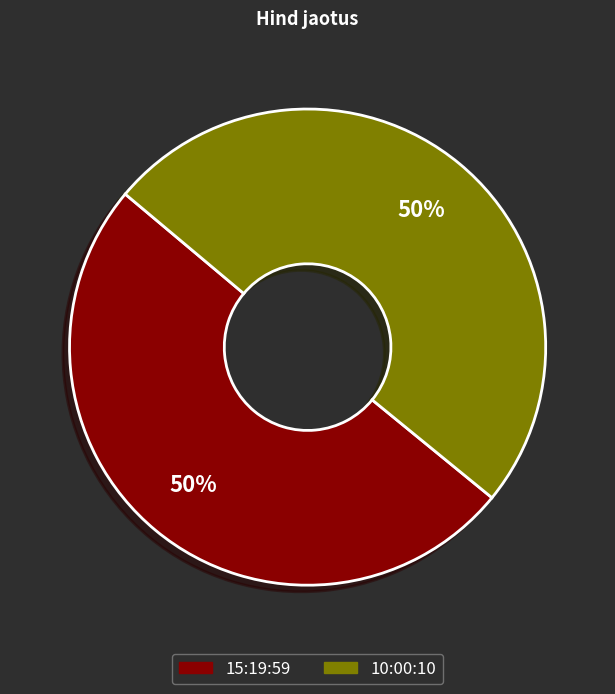

What is the ratio of the value at 10:00:10 to the value at 15:19:59?

1.0